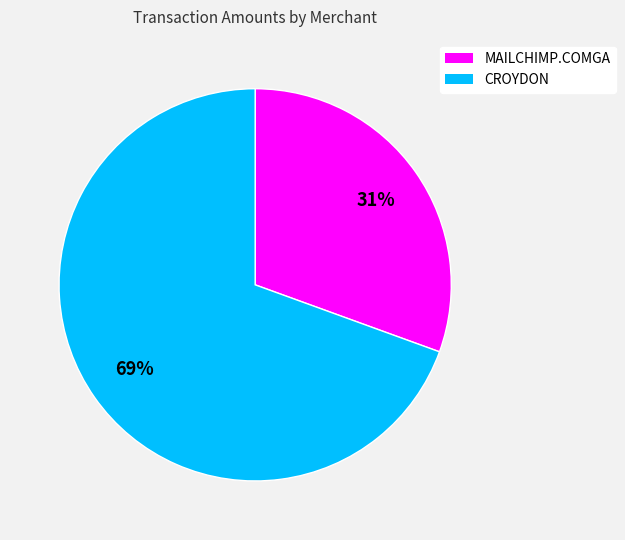

To the nearest percent, what is the average slice percentage?

50%